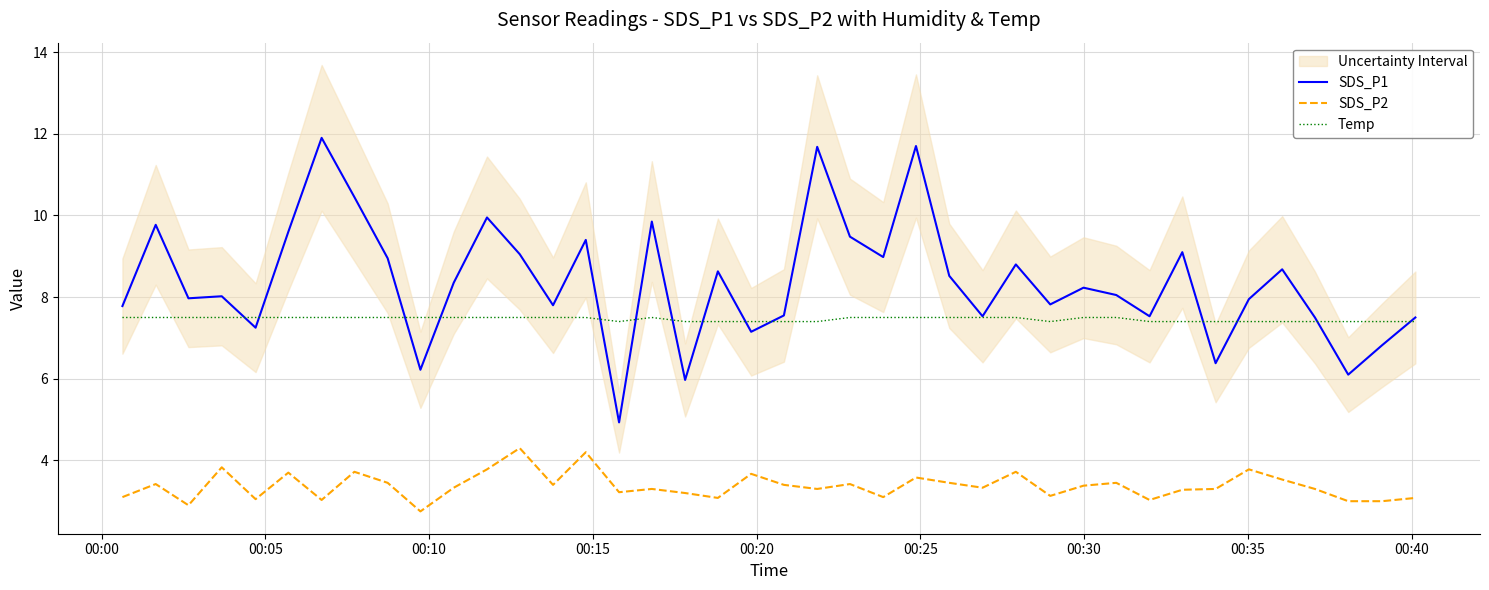

How many lines are shown in the chart?

3